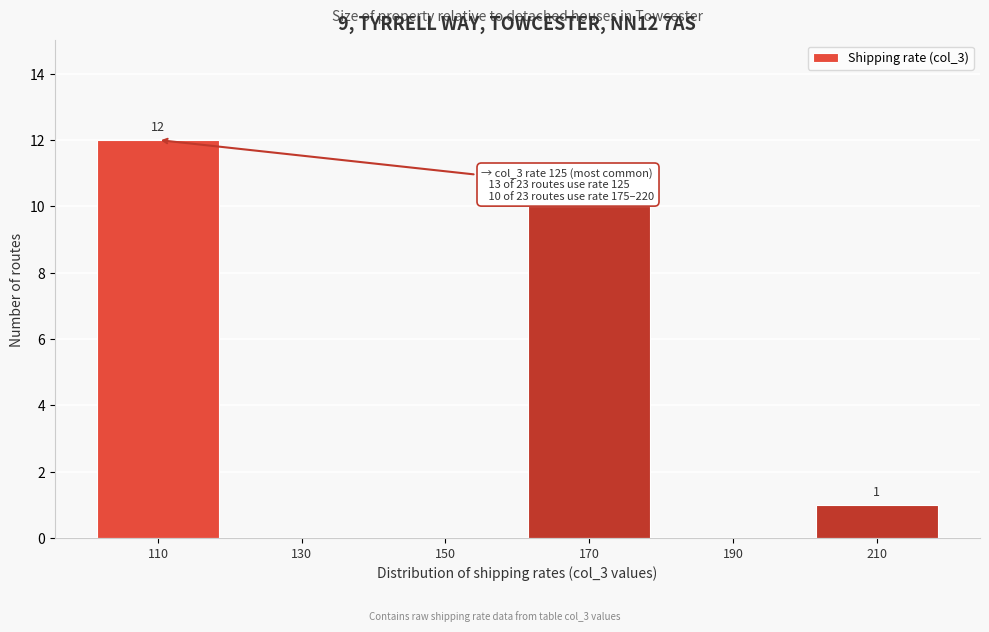

Reading left to right, extract all data points from this chart.

110=12	130=0	150=0	170=10	190=0	210=1